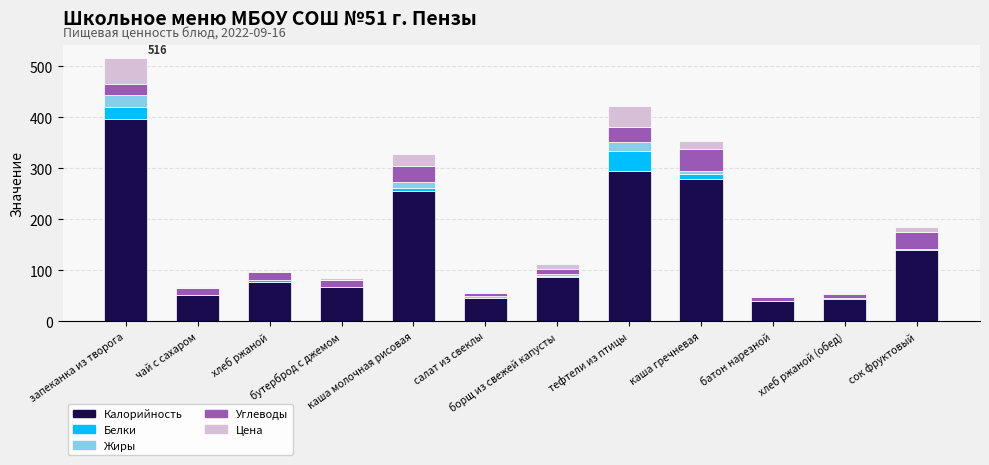

What is the maximum value for Калорийность?

397